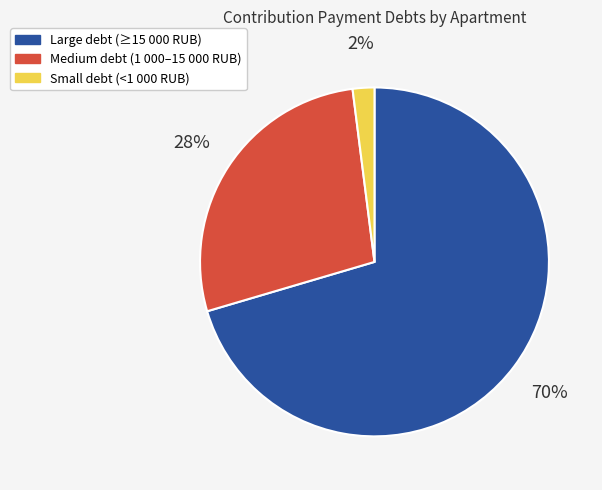

Between Small debt (<1 000 RUB) and Large debt (≥15 000 RUB), which is larger?

Large debt (≥15 000 RUB)